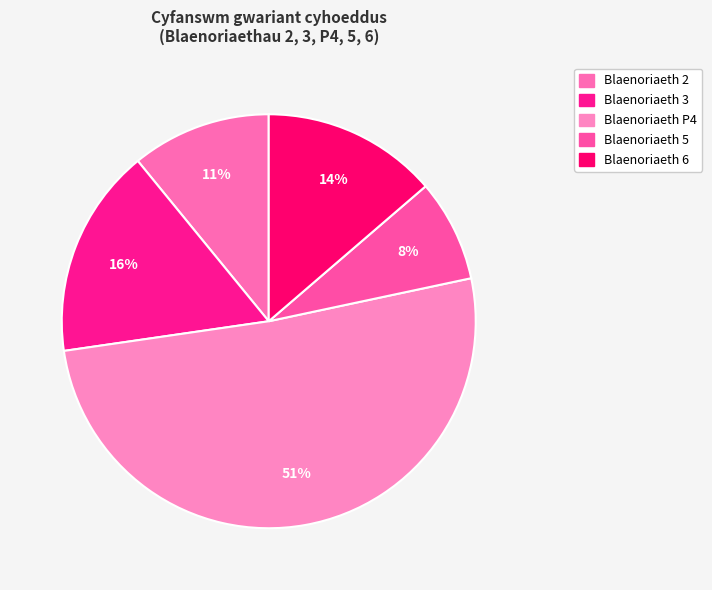

Is there any slice that represents more than half of the pie?

Yes